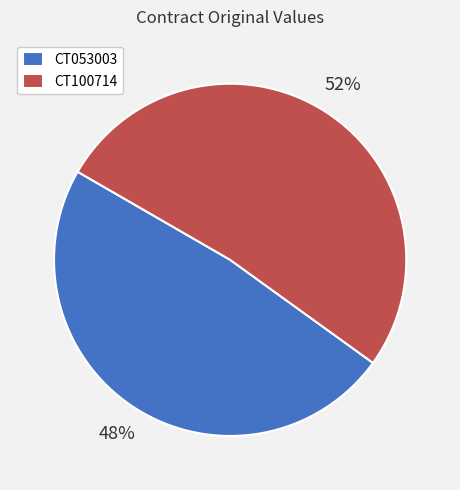

Is there a majority slice in this chart?

Yes